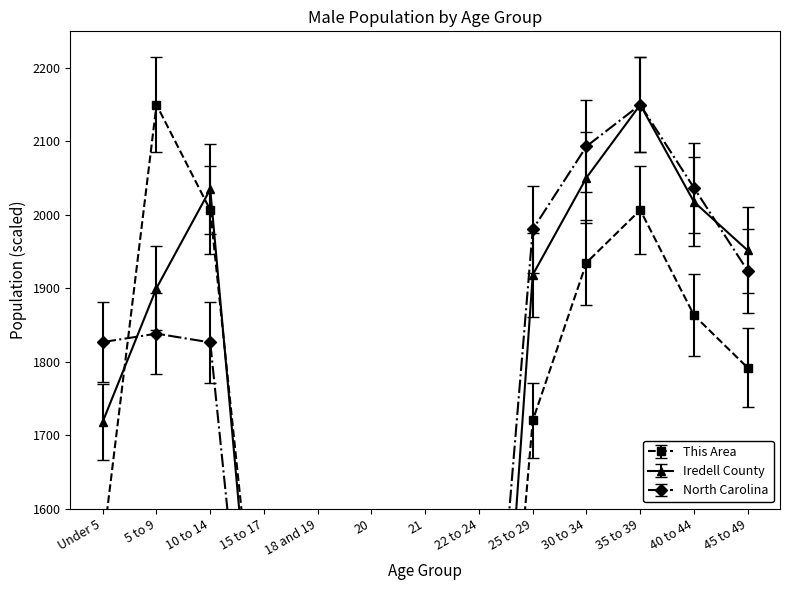

What is the minimum value shown in the chart?

186.3